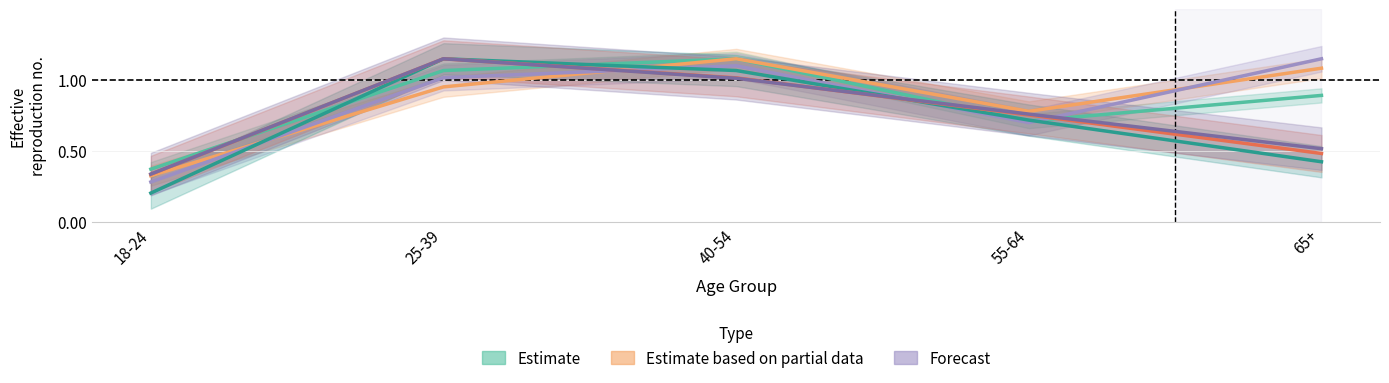

Reading right to left, list all the values displayed in this chart.

Never (kept home at temp): 65+=0.9	55-64=0.7	40-54=1.1	25-39=1.1	18-24=0.4
Never (unable to pay): 65+=1.1	55-64=0.8	40-54=1.1	25-39=1.0	18-24=0.3
Never (reduced expenses): 65+=1.1	55-64=0.7	40-54=1.1	25-39=1.0	18-24=0.3
Almost every month (reduced): 65+=0.4	55-64=0.7	40-54=1.1	25-39=1.1	18-24=0.2
Did not report (kept temp): 65+=0.5	55-64=0.8	40-54=1.0	25-39=1.1	18-24=0.3
Did not report (unable pay): 65+=0.5	55-64=0.8	40-54=1.0	25-39=1.1	18-24=0.3